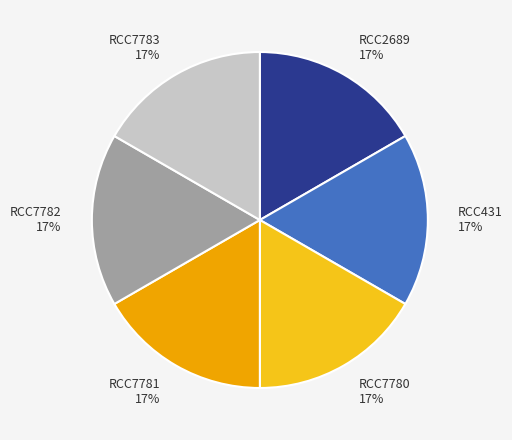

Does any single category account for the majority?

No